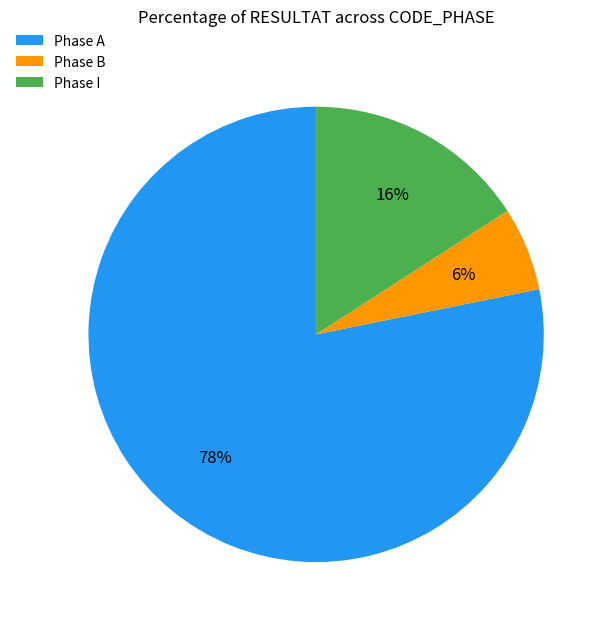

Rank the categories by value from lowest to highest.

Phase B, Phase I, Phase A